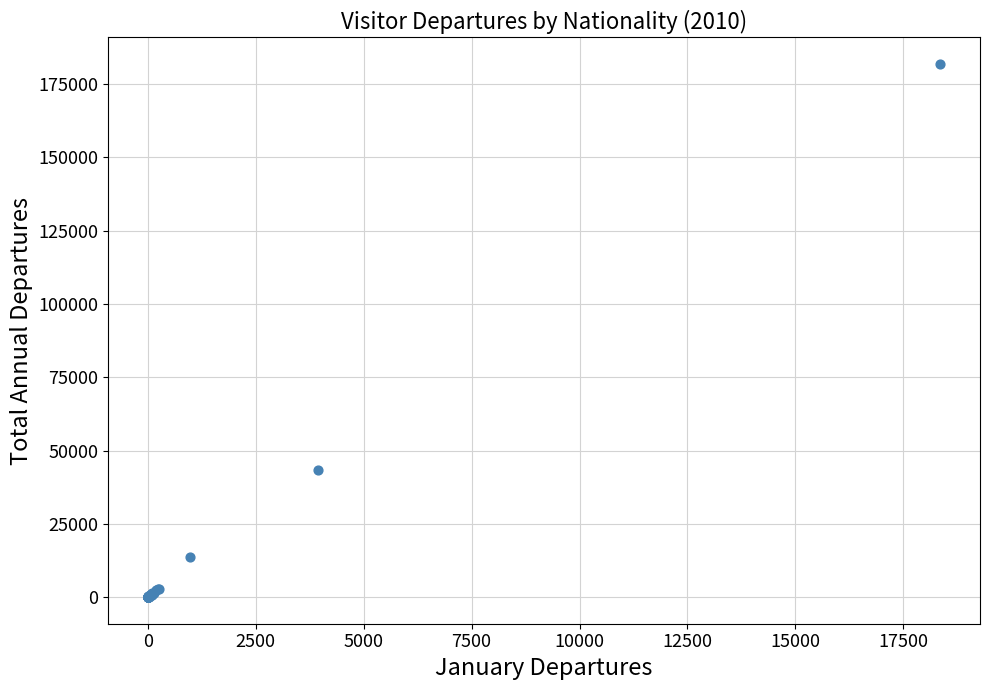

What Y value in the scatter plot is closest to 90920?

43254